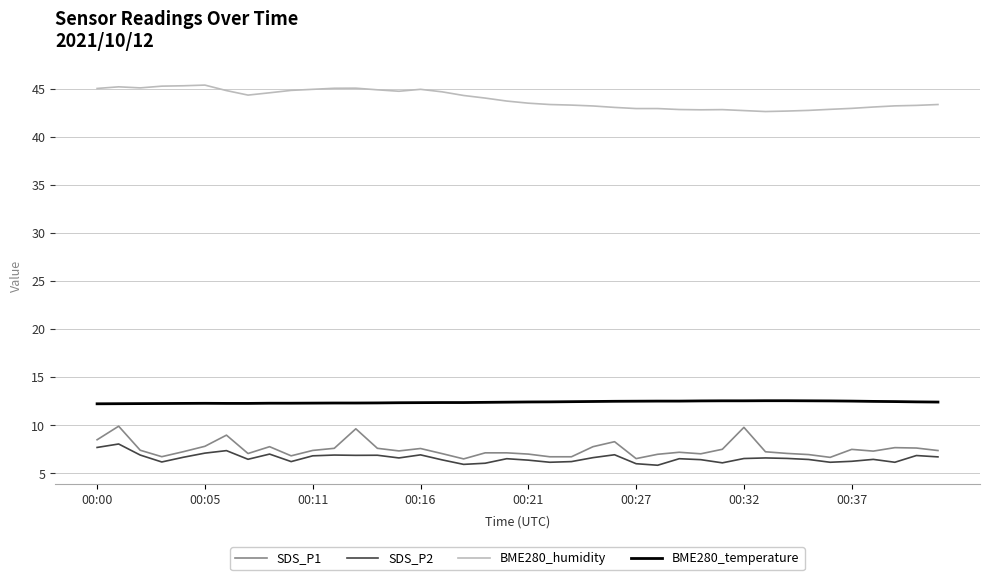

Which series has the largest total across all categories?

BME280_humidity